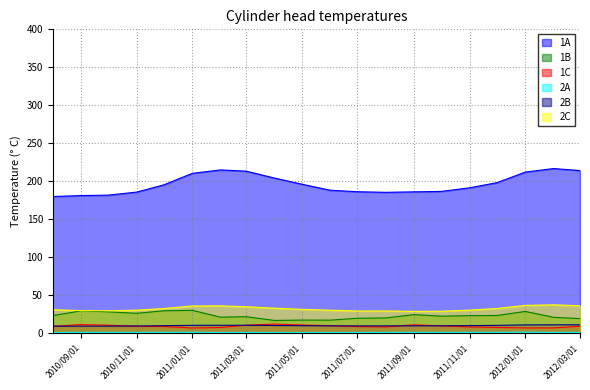

What is the difference between the highest and lowest values at 2010/09/01?

180.0